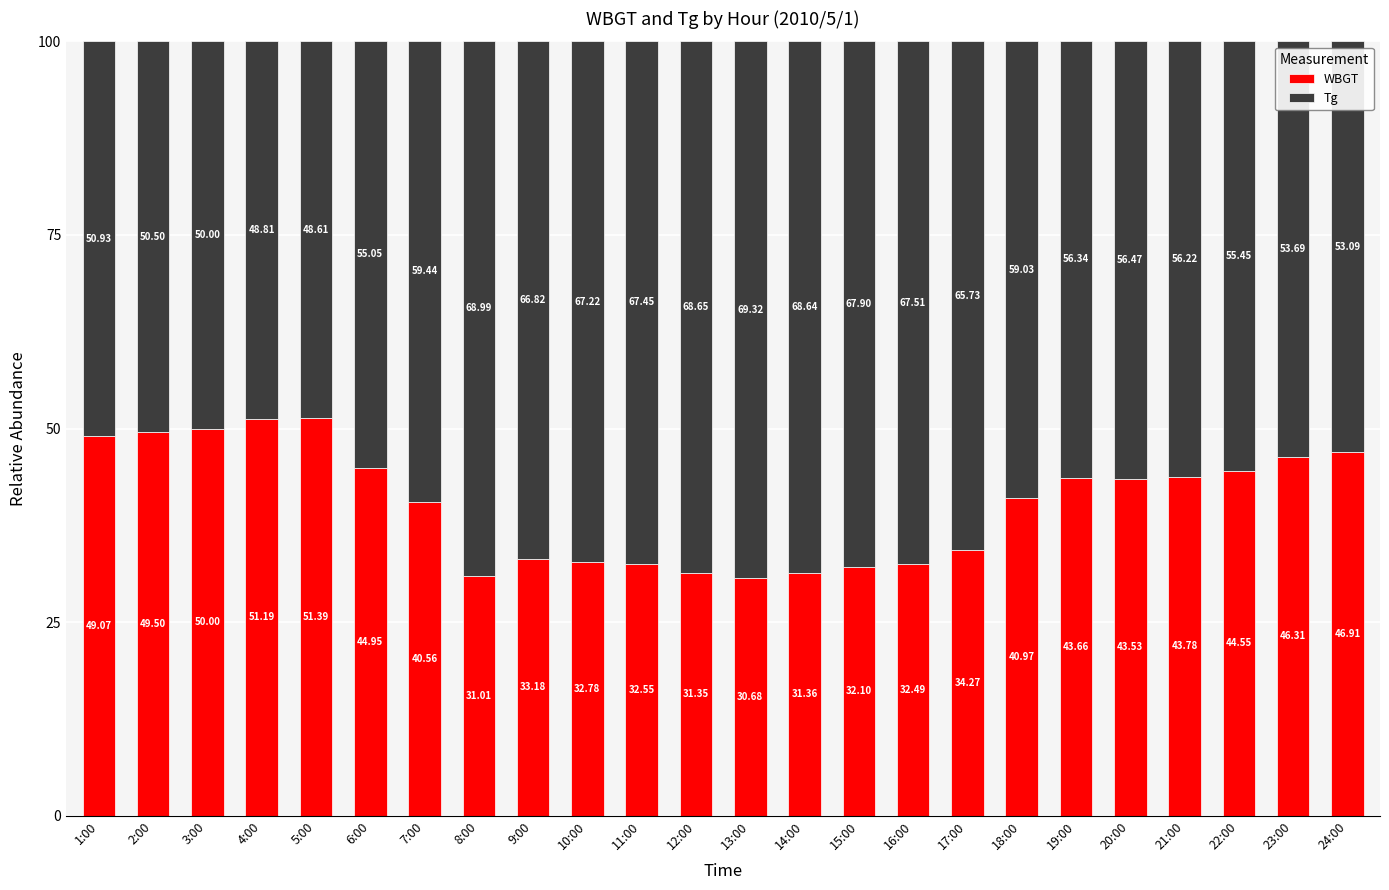

What is the total value across all series at 1:00?

100.0